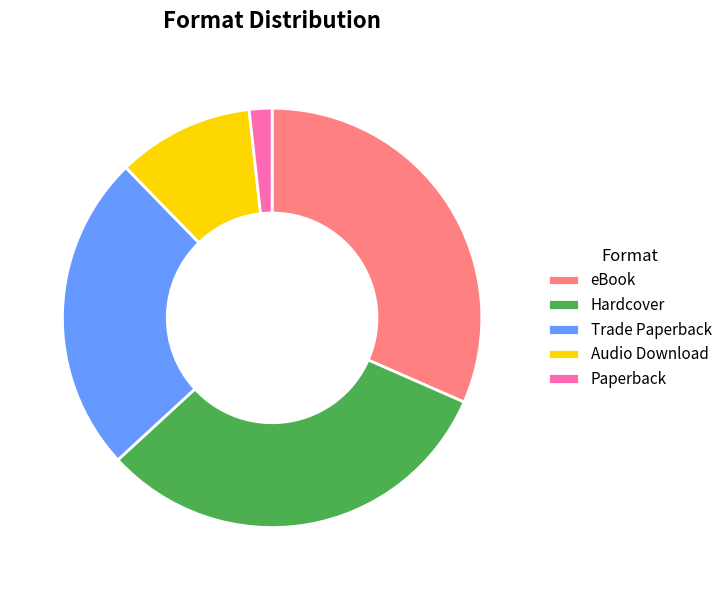

Which has a higher value, Trade Paperback or eBook?

eBook